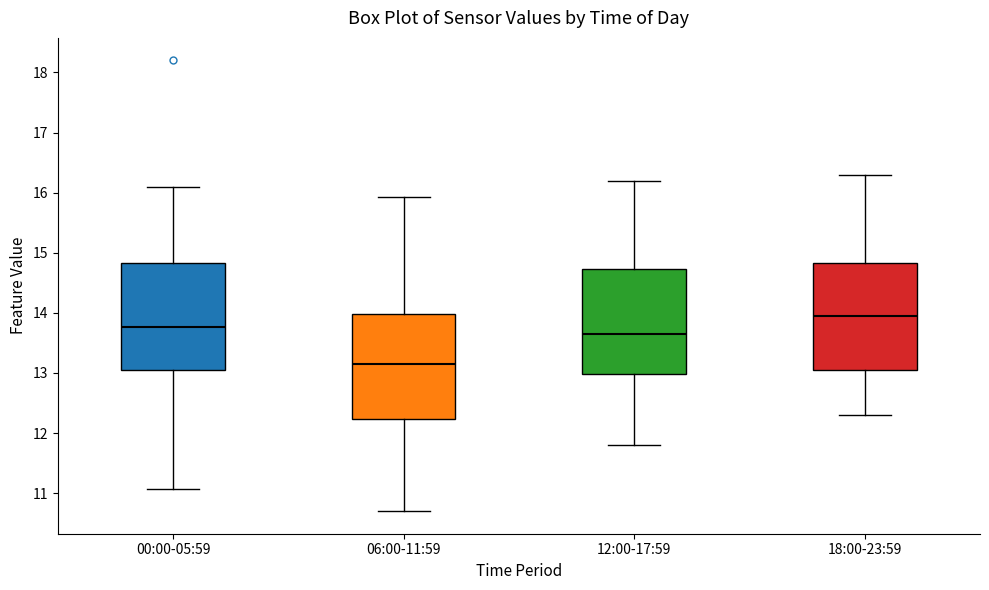

Which box has the lowest median line?

06:00-11:59